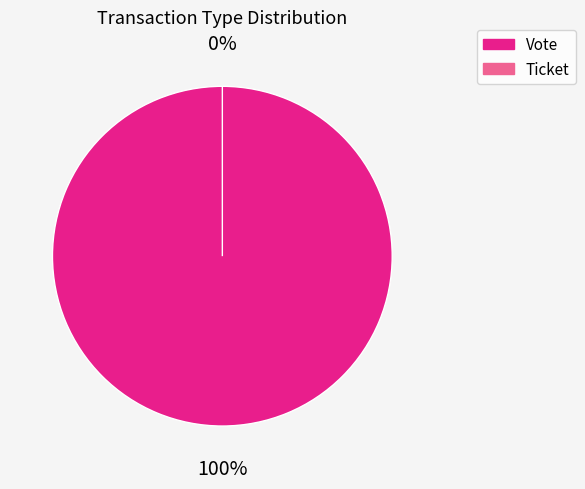

True or false: Vote accounts for 99% of the total.

False